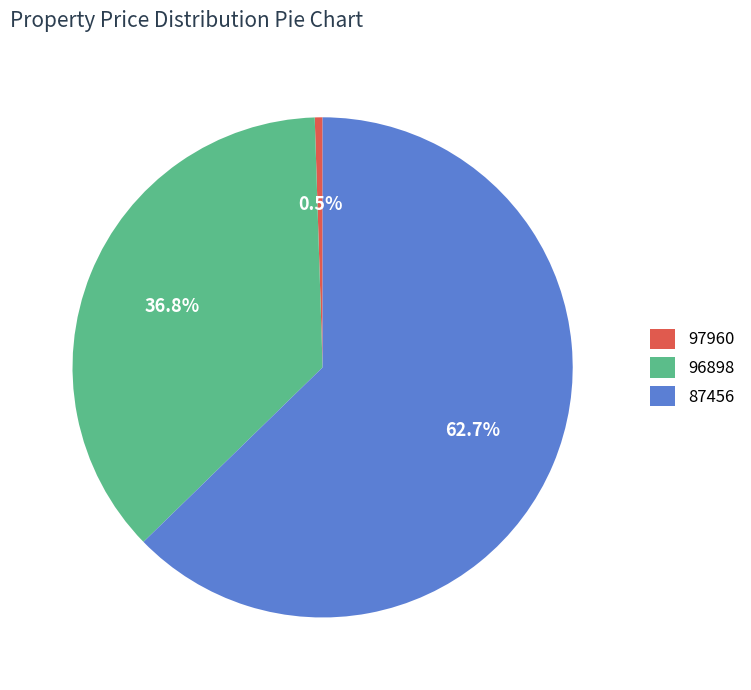

Which has a higher value, 97960 or 96898?

96898